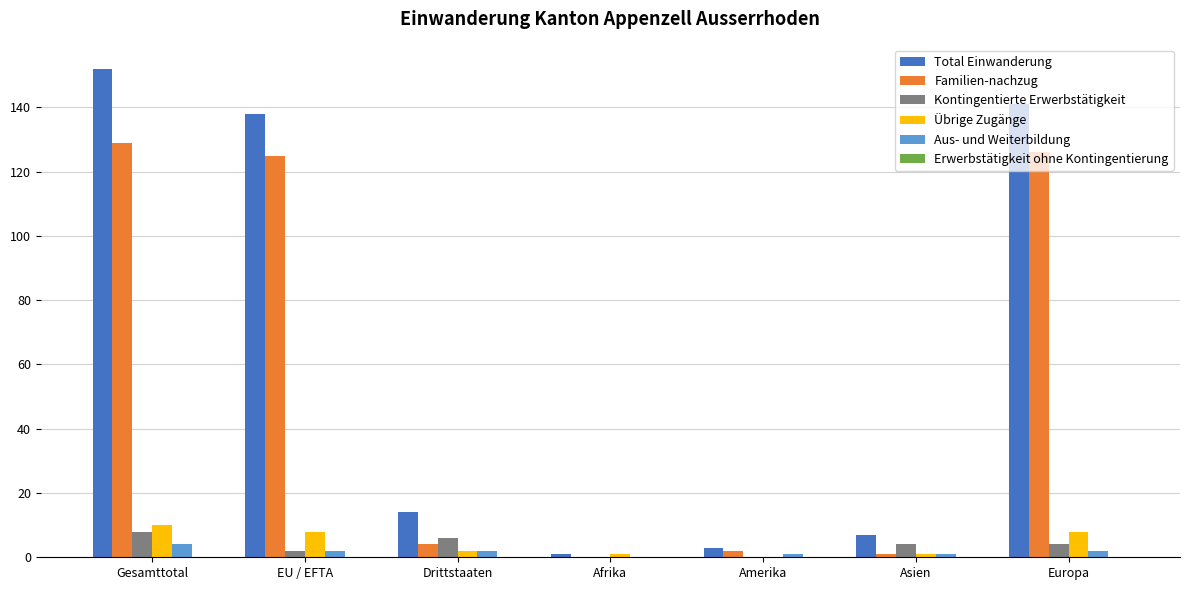

Which series changed the most between Drittstaaten and Afrika?

Total Einwanderung